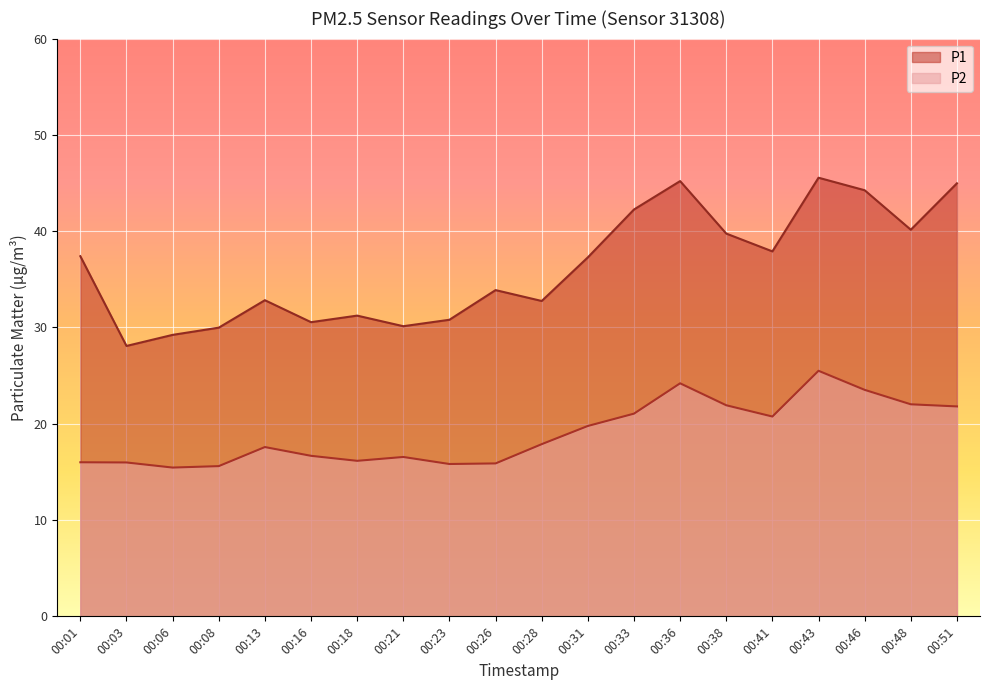

True or false: P1 and P2 cross at least once.

False